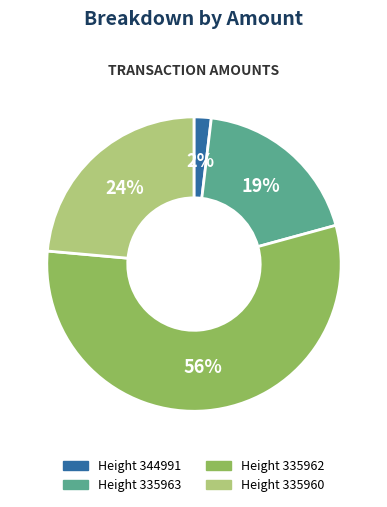

To the nearest percent, what is the average slice percentage?

25%